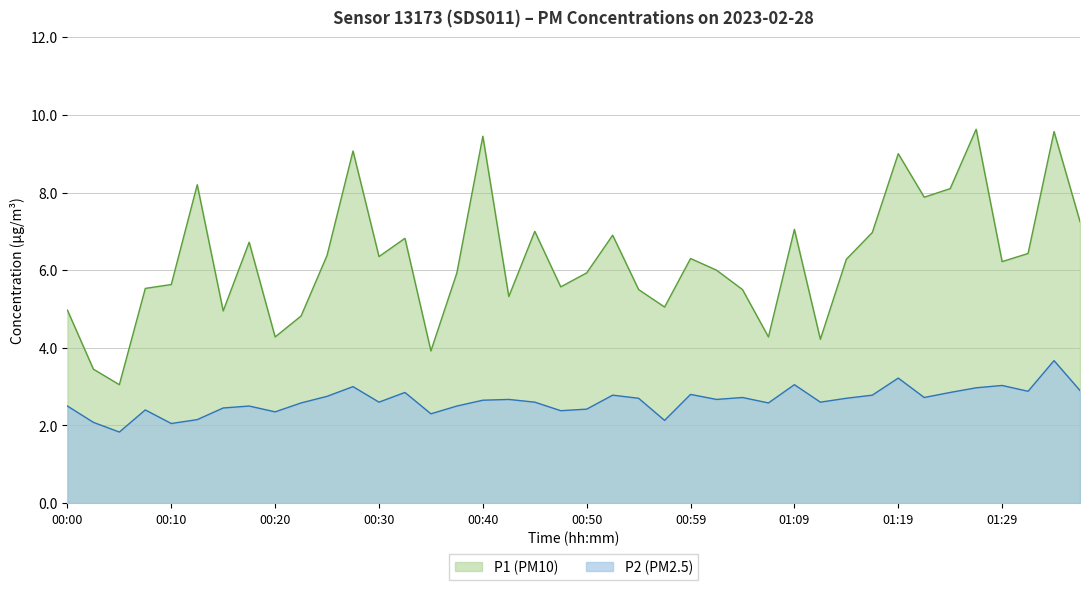

What is the label of the 6th point from the right?

01:24